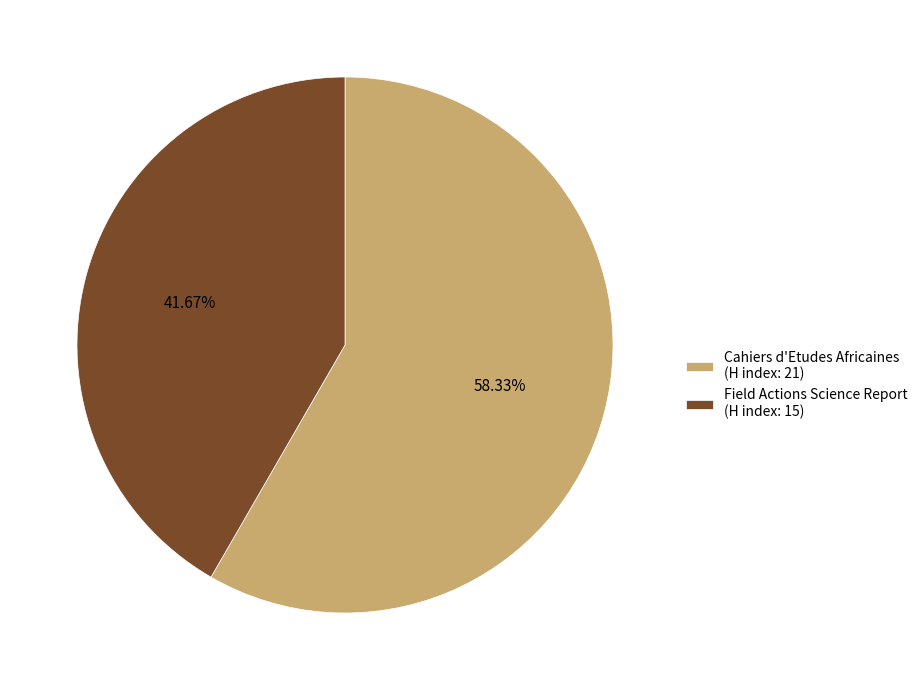

Does any single category account for the majority?

Yes